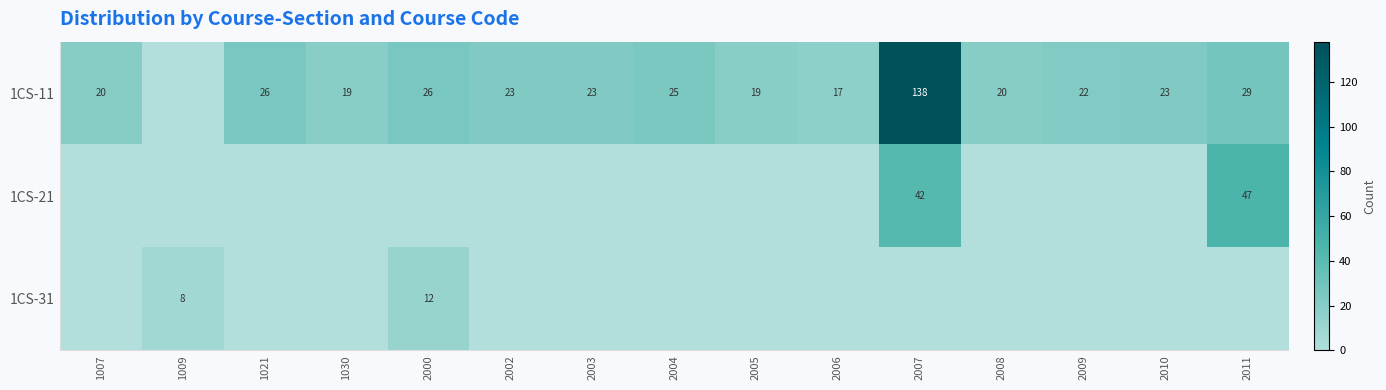

The 1CS-21 series shows 47 at 2011. True or false?

True